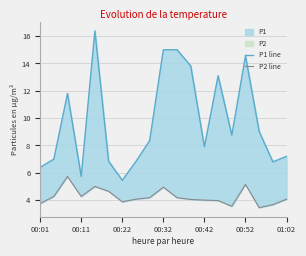

Does the chart display data point markers on the line(s)?

No